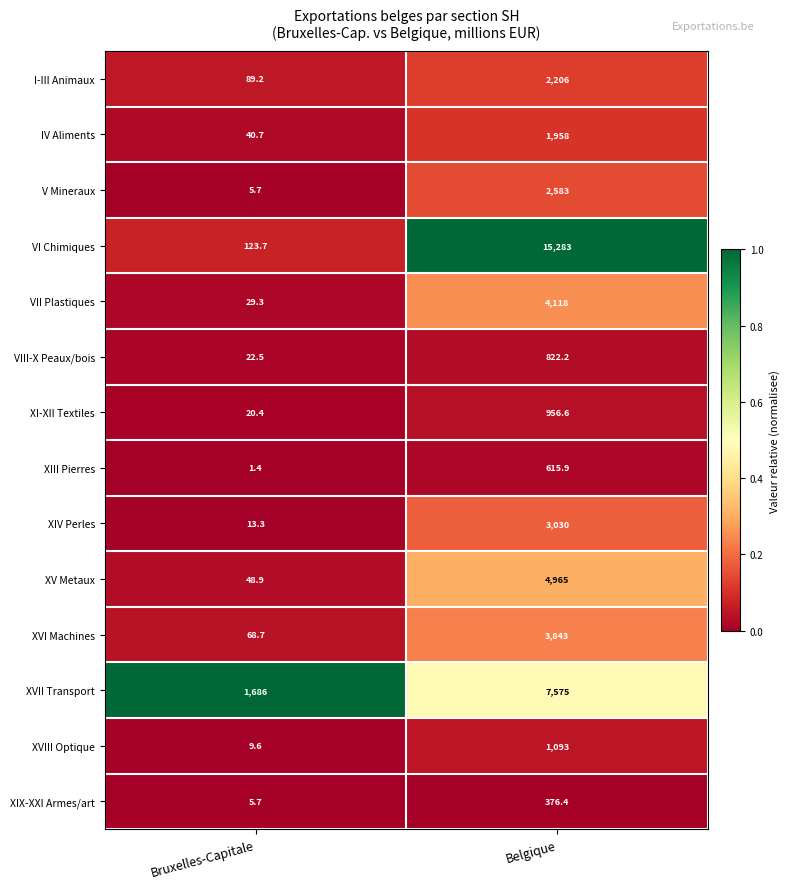

The XVIII Optique series shows 1526.7 at Belgique. True or false?

False